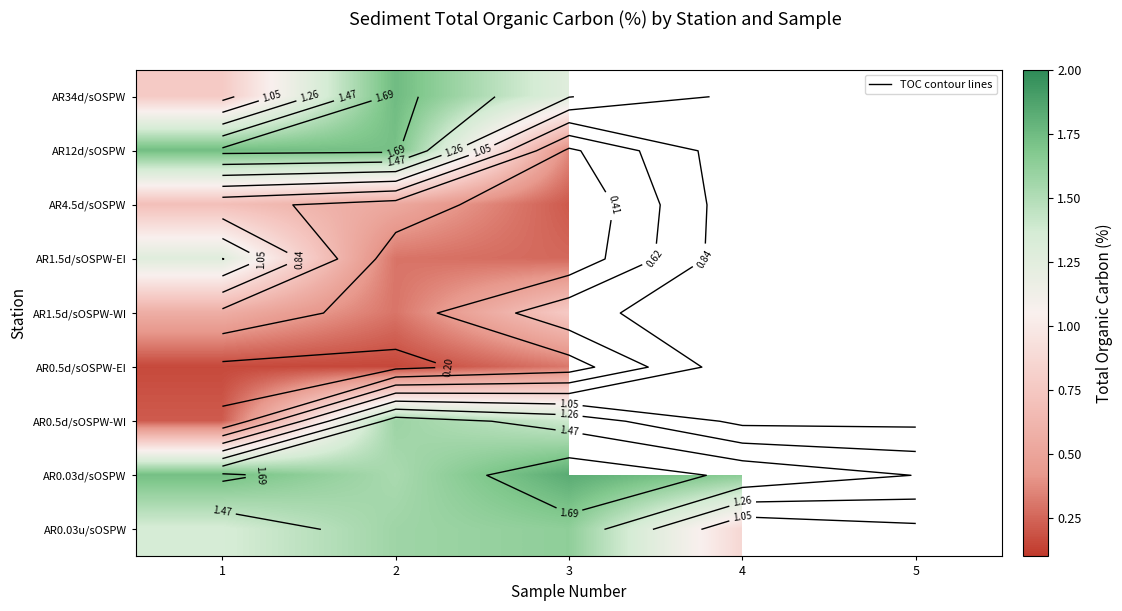

Between 2 and 4, which is larger?

4